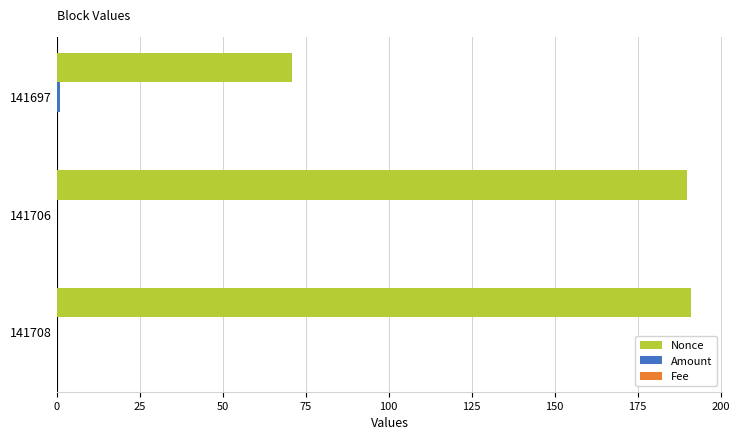

Which series has the largest total across all categories?

Nonce